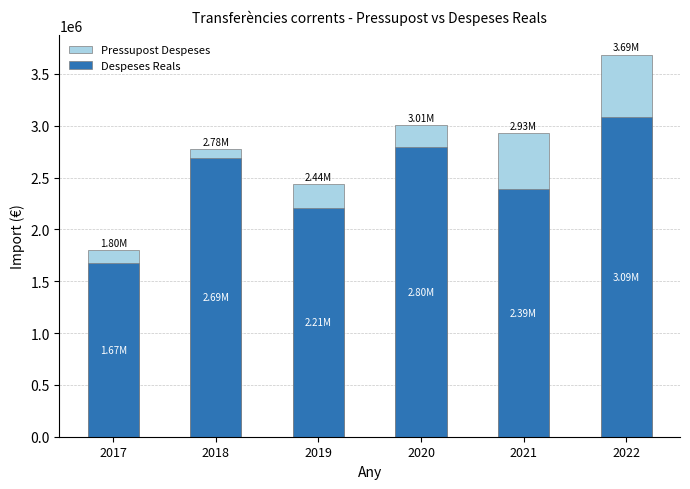

Between 2022 and 2019, which is larger?

2022